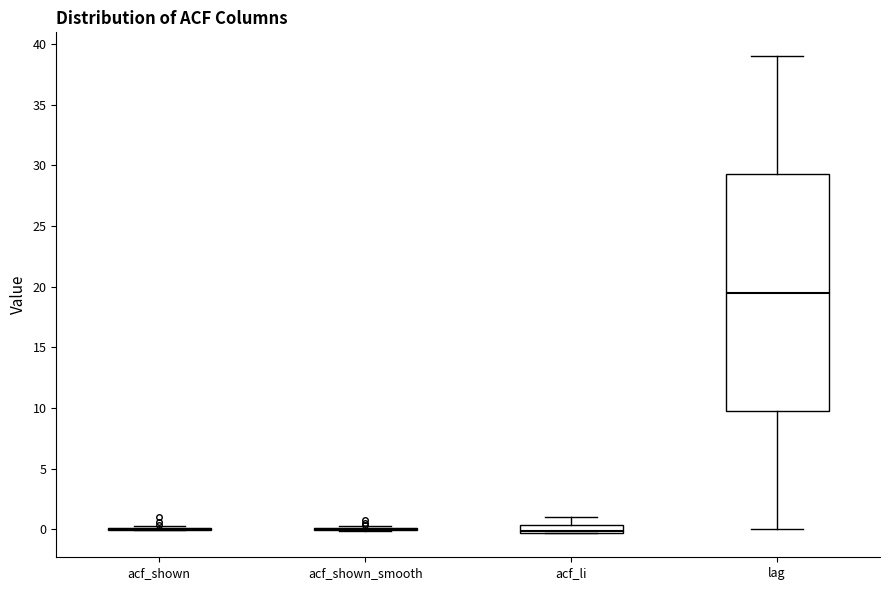

Comparing the boxes themselves (not the whiskers), which one is the tallest?

lag